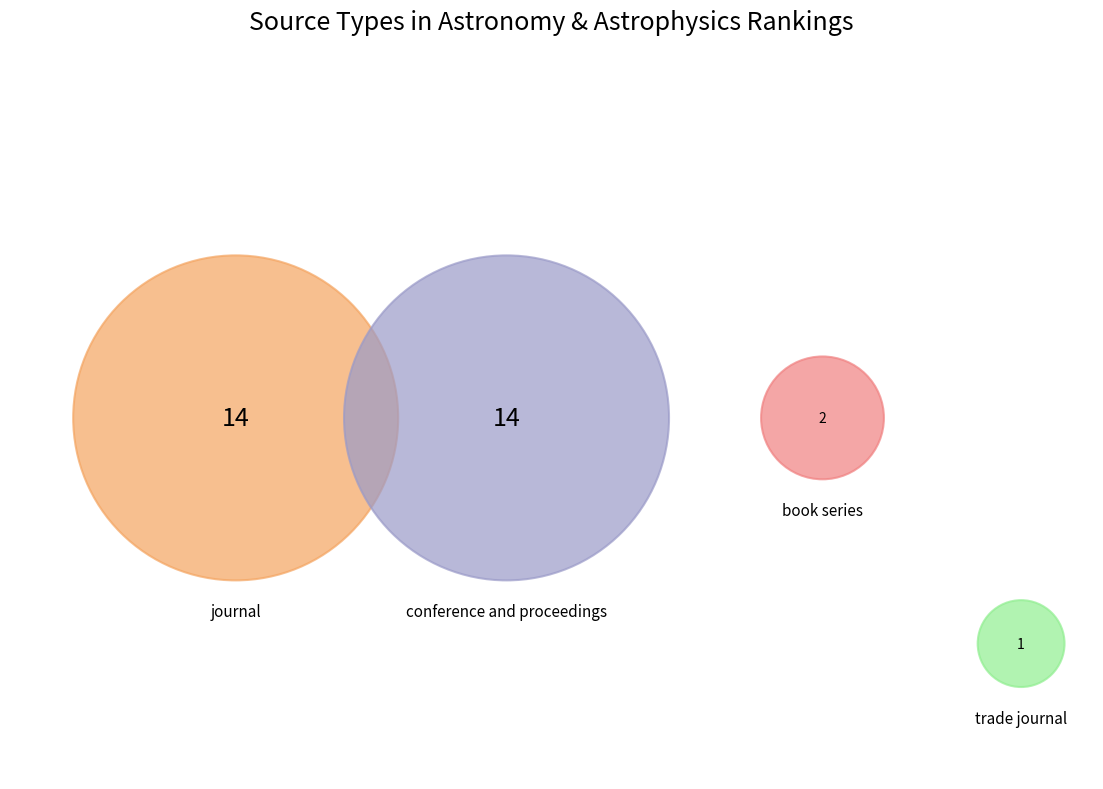

To the nearest percent, what percentage of the pie is trade journal?

3%